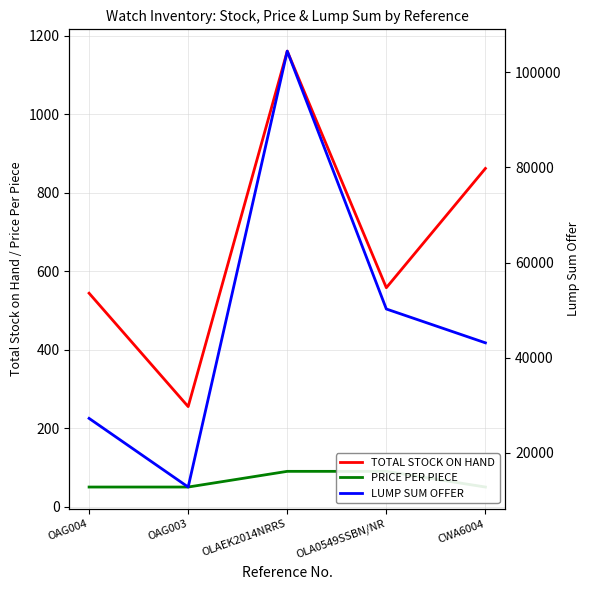

Which series changed the most between OAG003 and OLAEK2014NRRS?

LUMP SUM OFFER